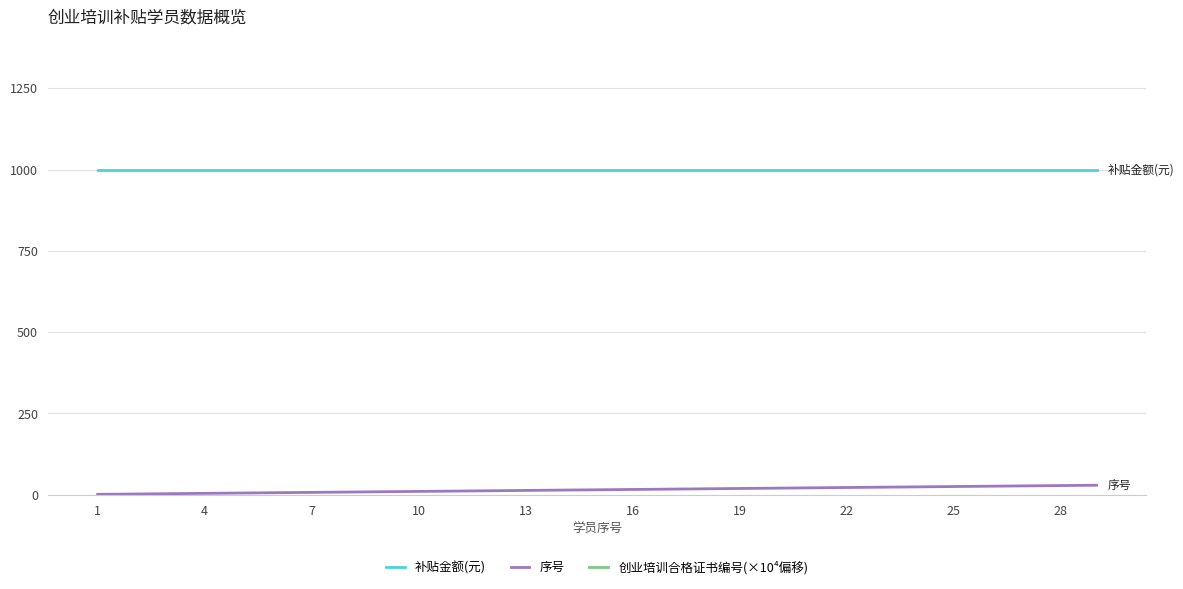

True or false: 补贴金额(元) and 创业培训合格证书编号(×10⁴偏移) intersect in this chart.

False